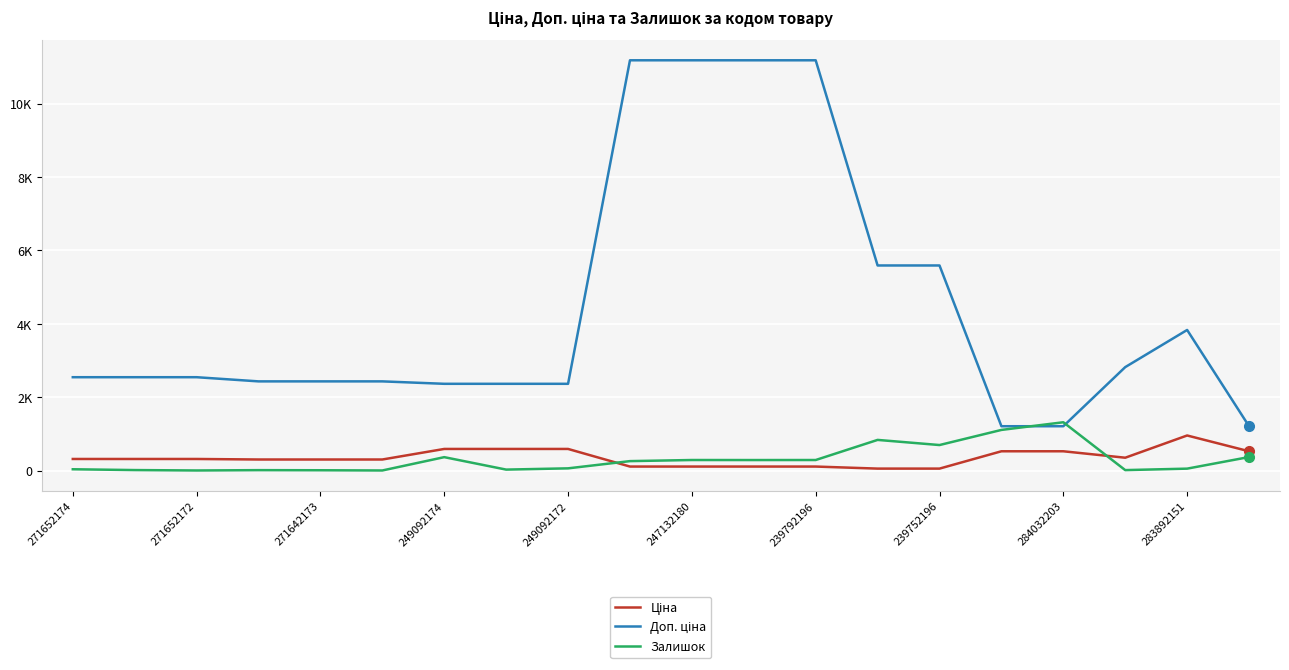

Does the chart have visible grid lines?

Yes